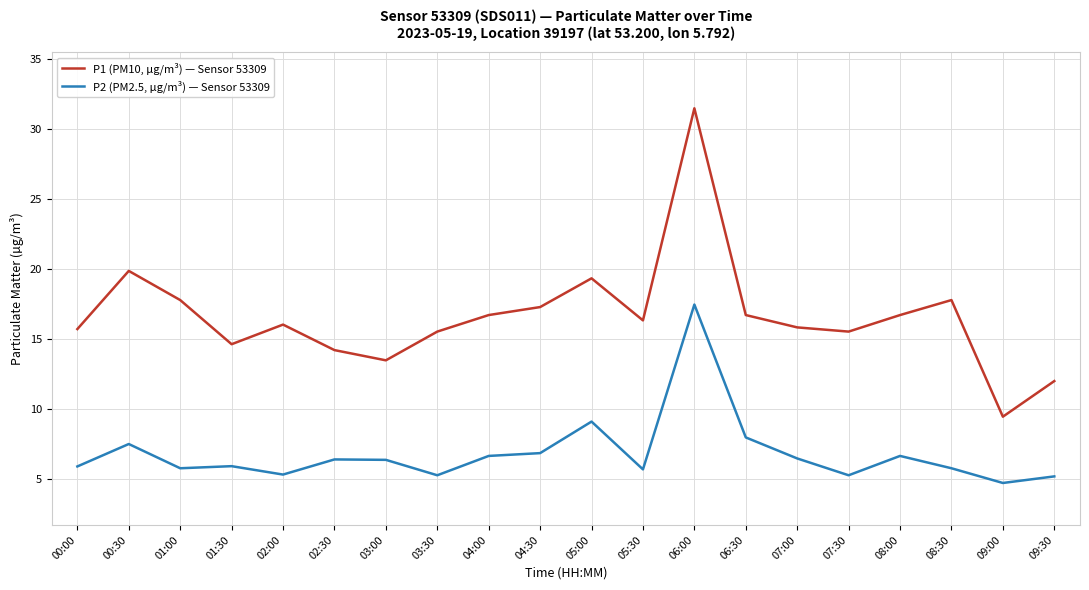

List the series in order of their overall mean, highest first.

P1 (PM10, µg/m³) — Sensor 53309, P2 (PM2.5, µg/m³) — Sensor 53309